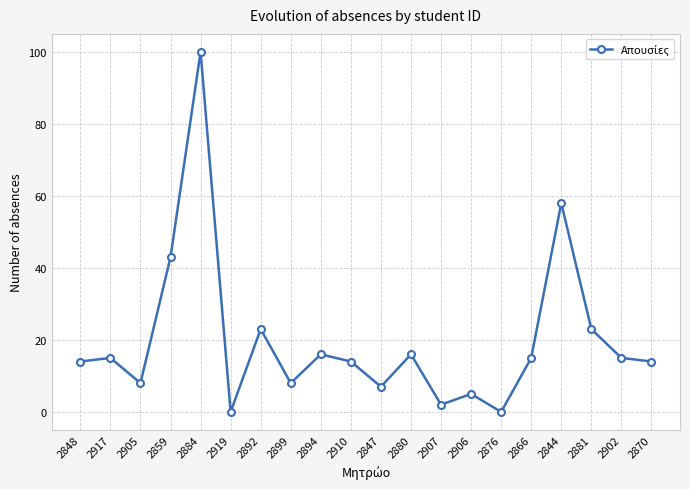

Where is the first local minimum?

2905